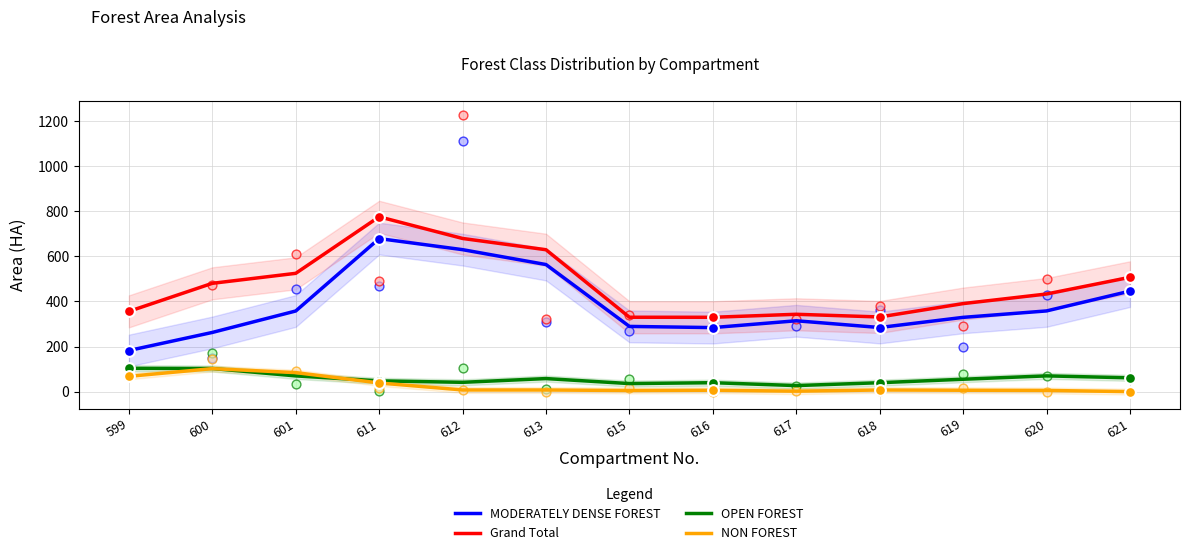

Which series has the largest total across all categories?

Grand Total